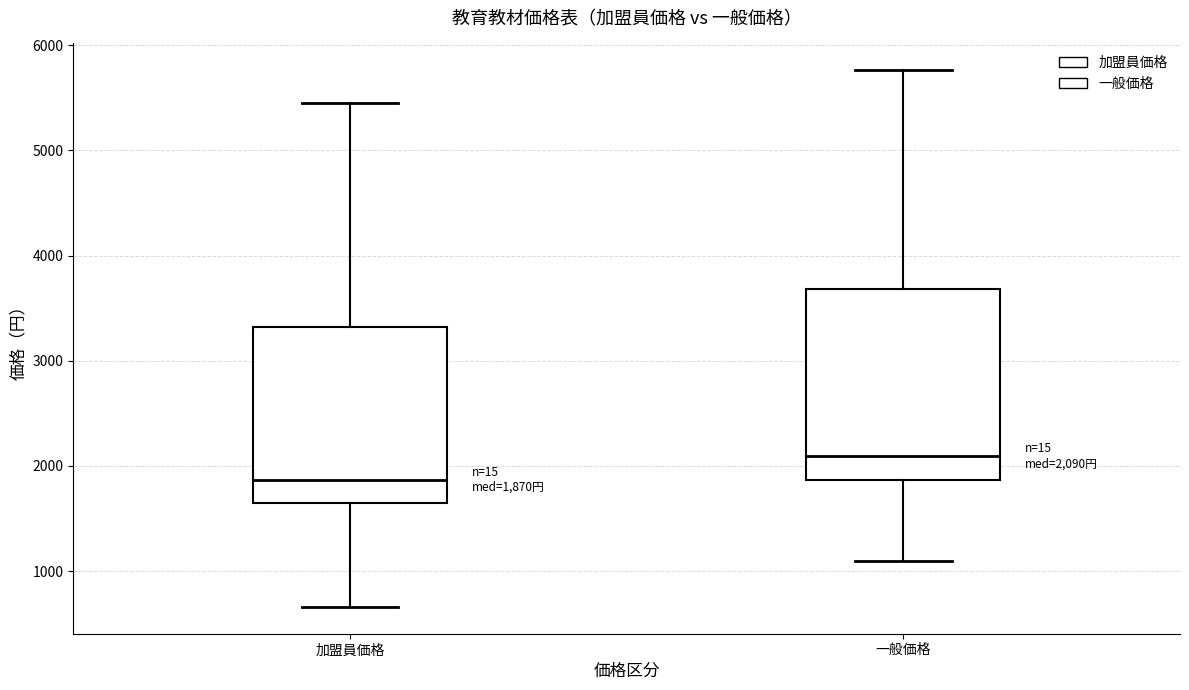

Which box has the highest median line?

一般価格